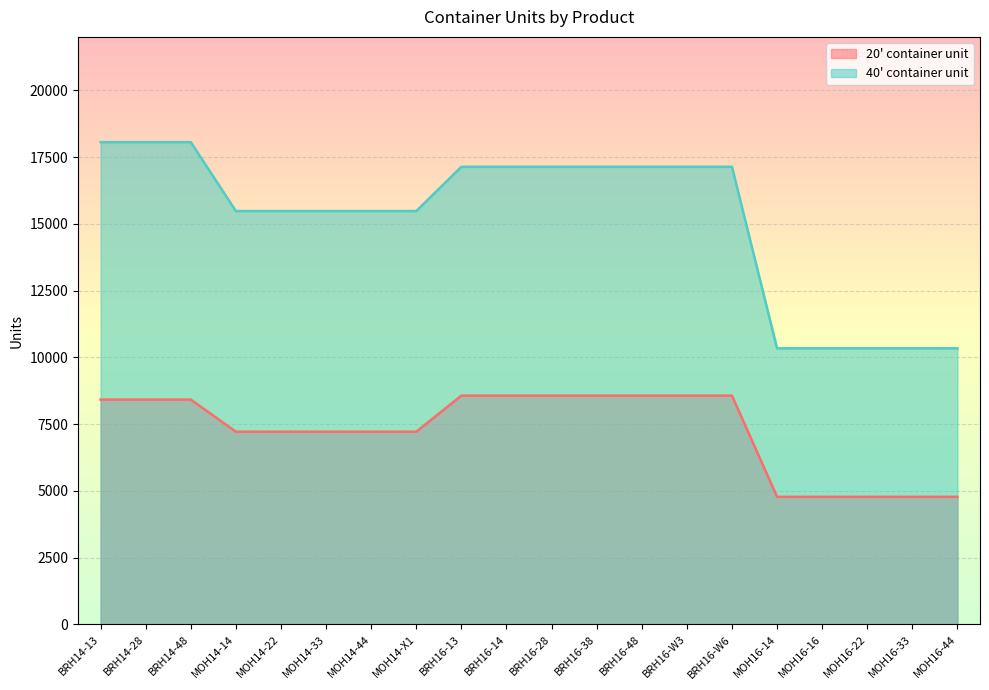

What is the smallest value displayed?

4780